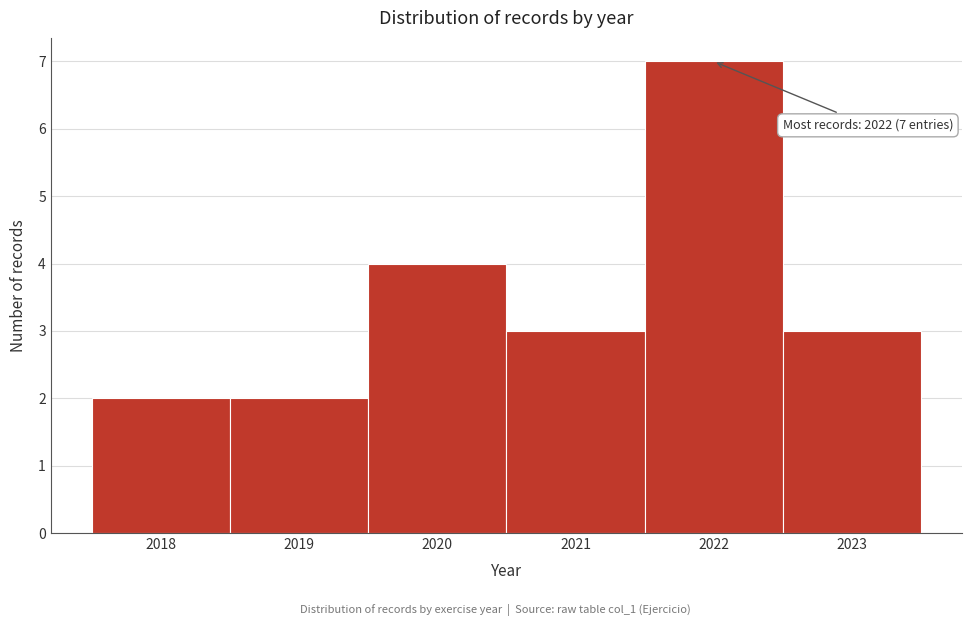

Which range on the x-axis has the tallest bar?

2021.5 to 2022.5